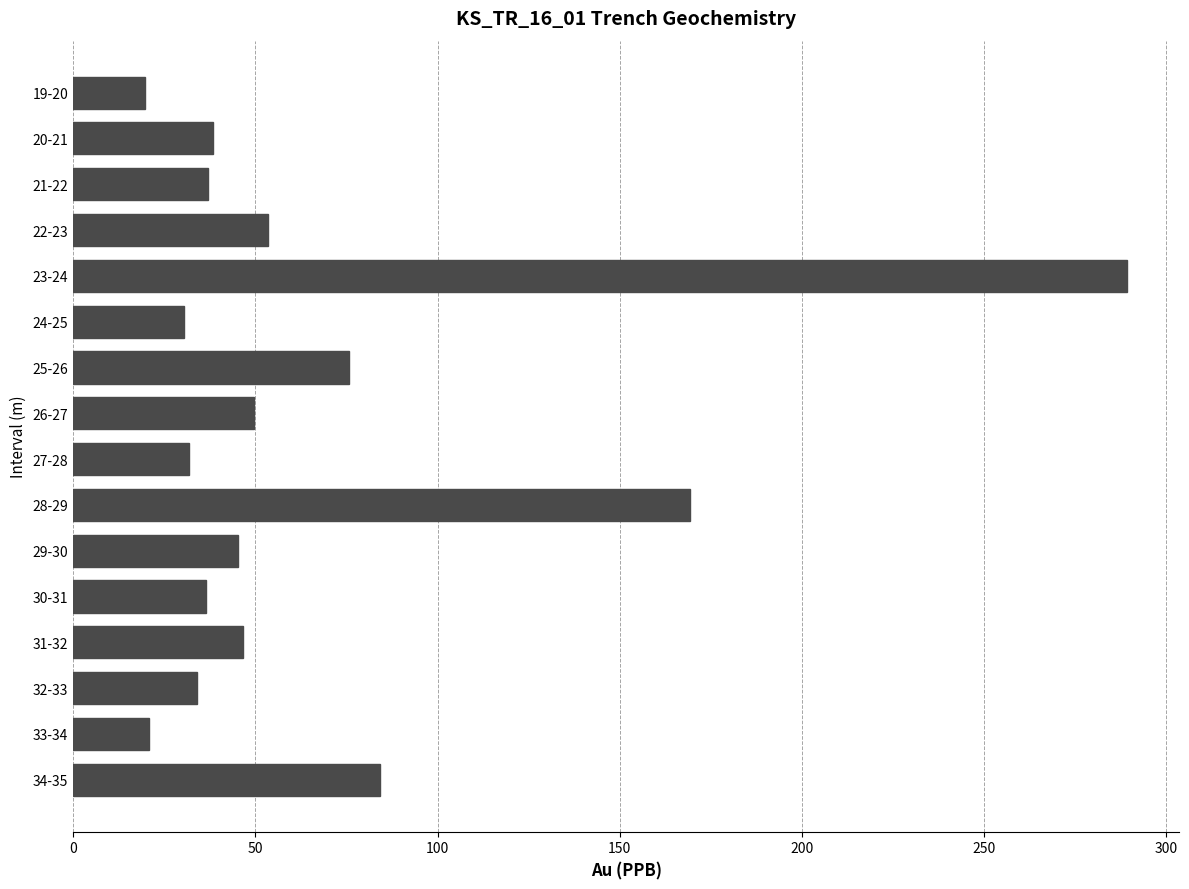

How many data points are above 45?

8